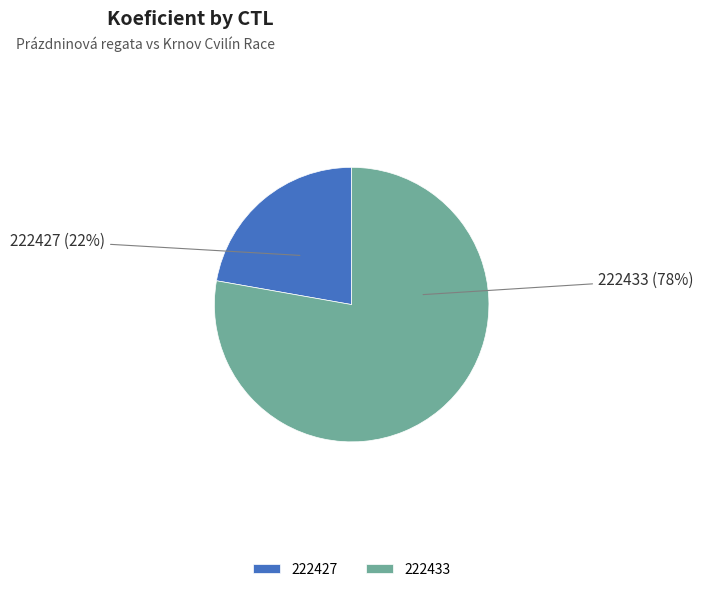

To the nearest percent, what is the combined percentage of 222427 and 222433?

100%